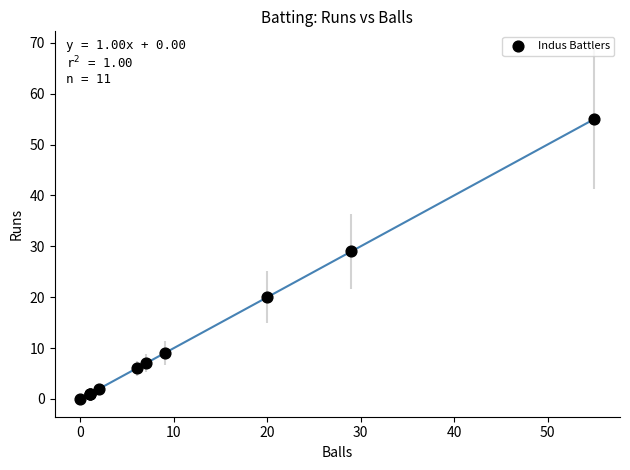

What Y value in the scatter plot is closest to 27?

29